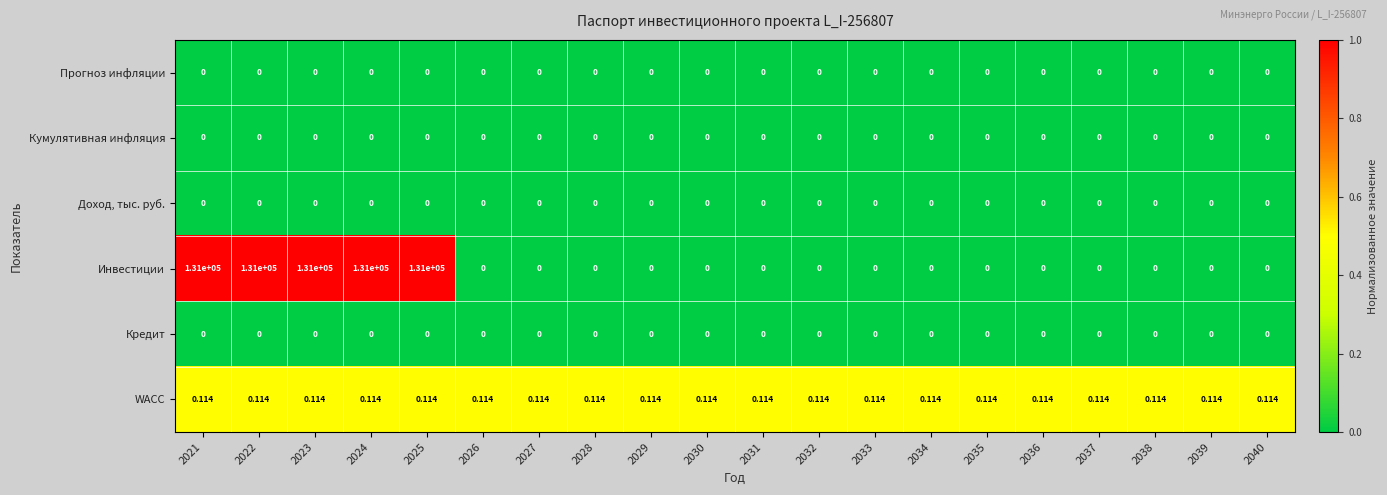

Which series has the largest total across all categories?

Инвестиции